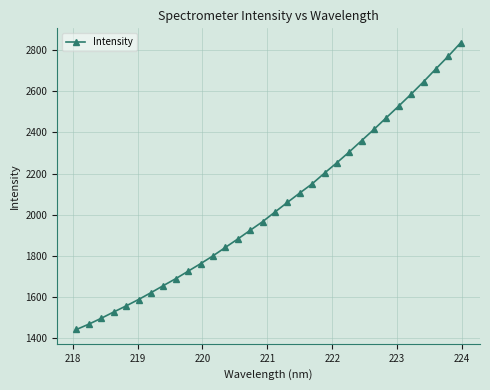

How many lines are shown in the chart?

1